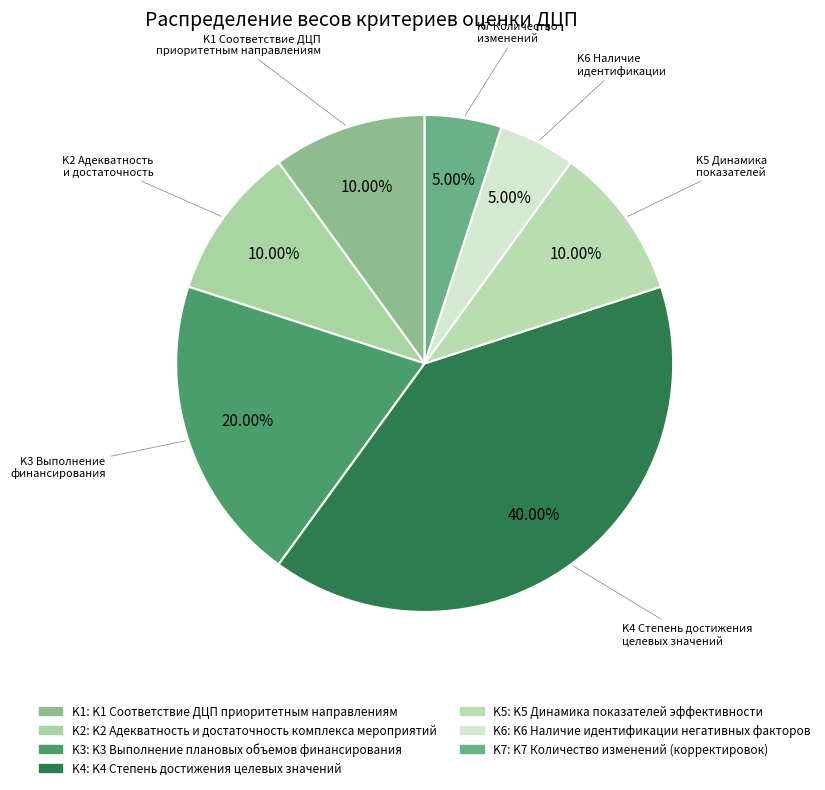

Do K4 and K7 together represent more than half of the pie?

No